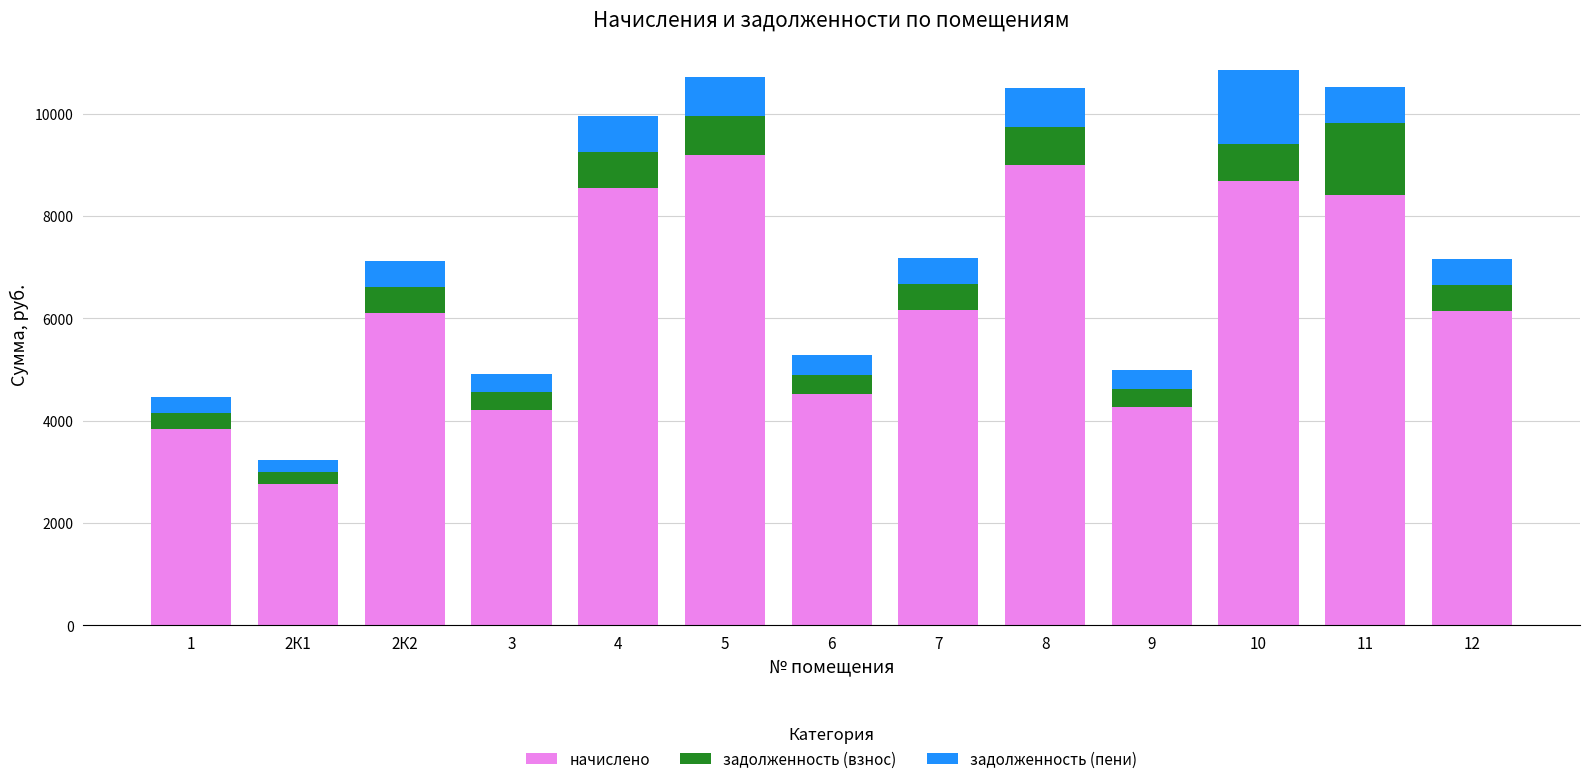

What is the difference between the second highest and minimum values in the начислено series?

6236.0